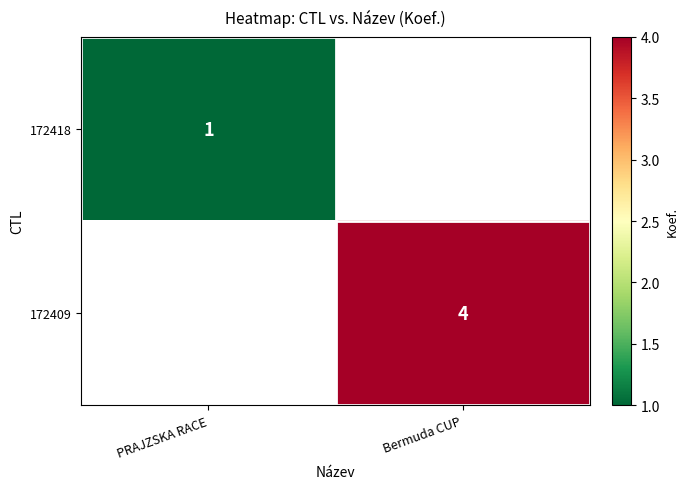

True or false: 172409 has a value of 6 at Bermuda CUP.

False